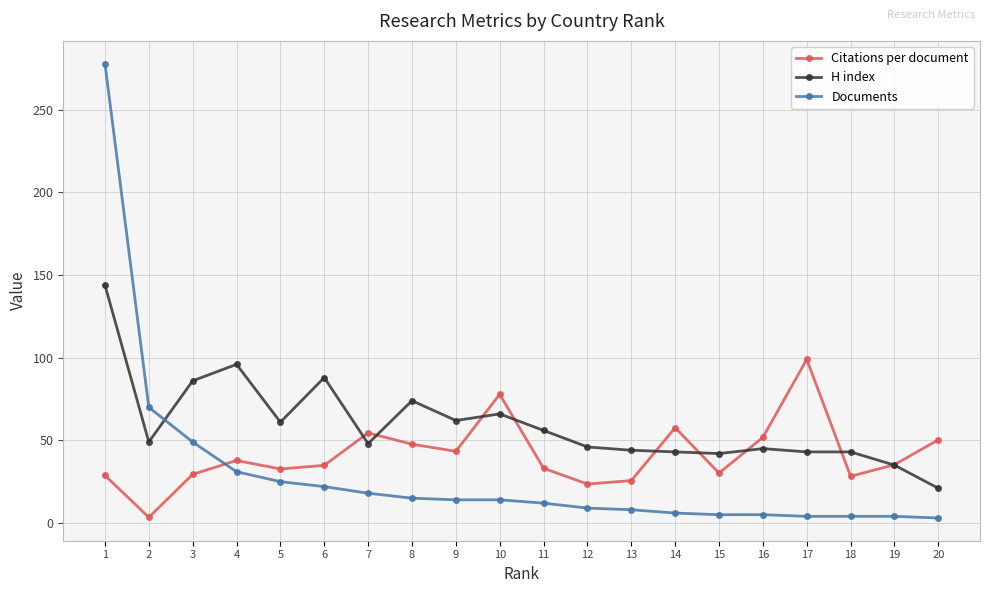

What is the value of the Documents point at the 16th from the left?

5.0